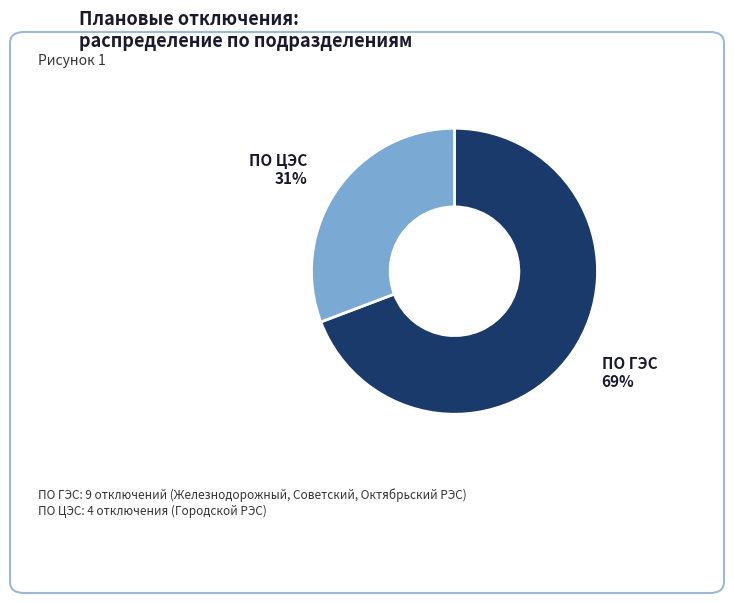

How many slices are in this pie chart?

2